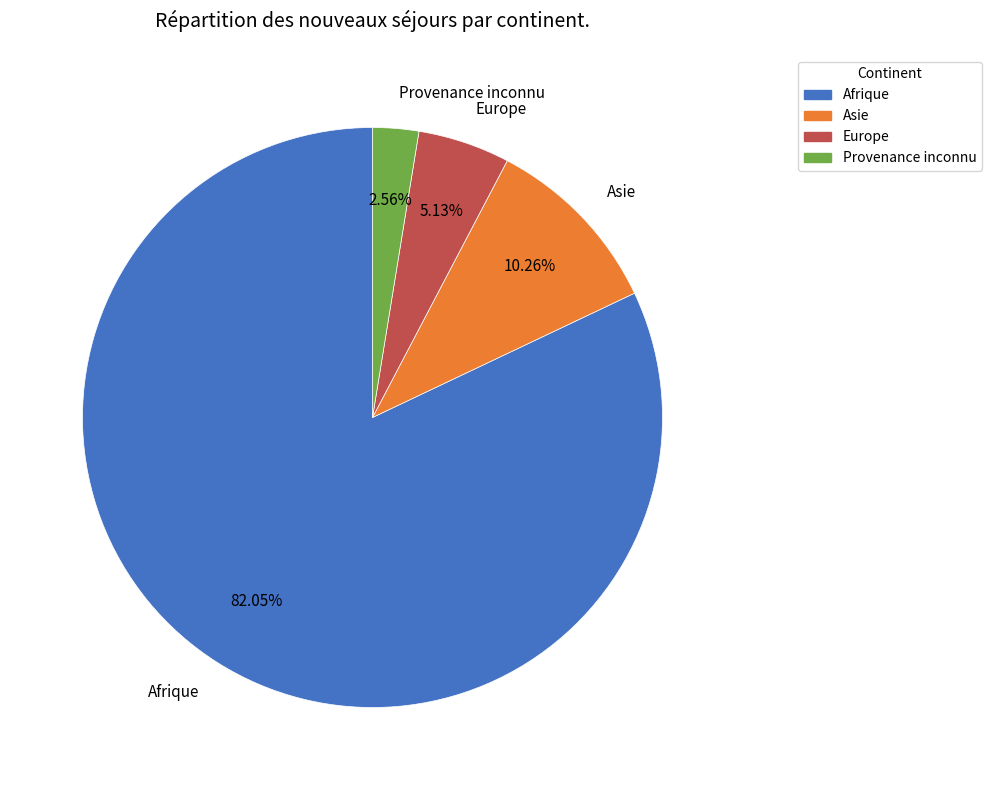

Count the number of slices in the pie.

4